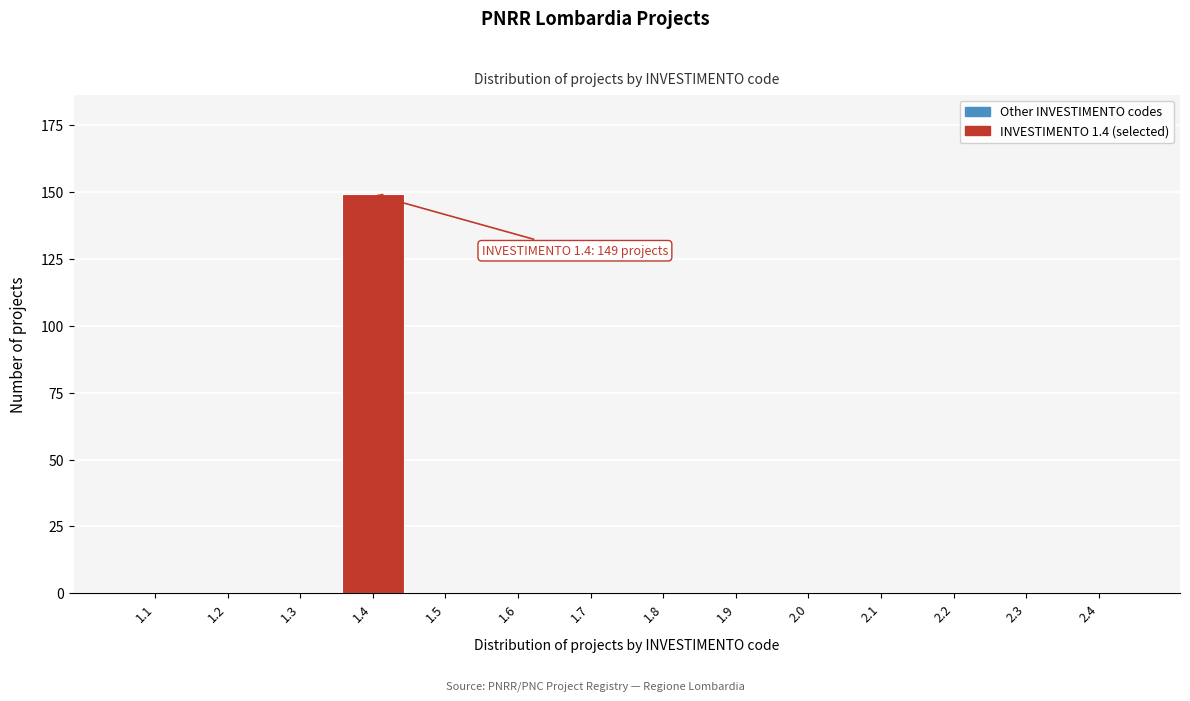

Reading right to left, extract all data points from this chart.

2.4=0	2.3=0	2.2=0	2.1=0	2.0=0	1.9=0	1.8=0	1.7=0	1.6=0	1.5=0	1.4=149	1.3=0	1.2=0	1.1=0